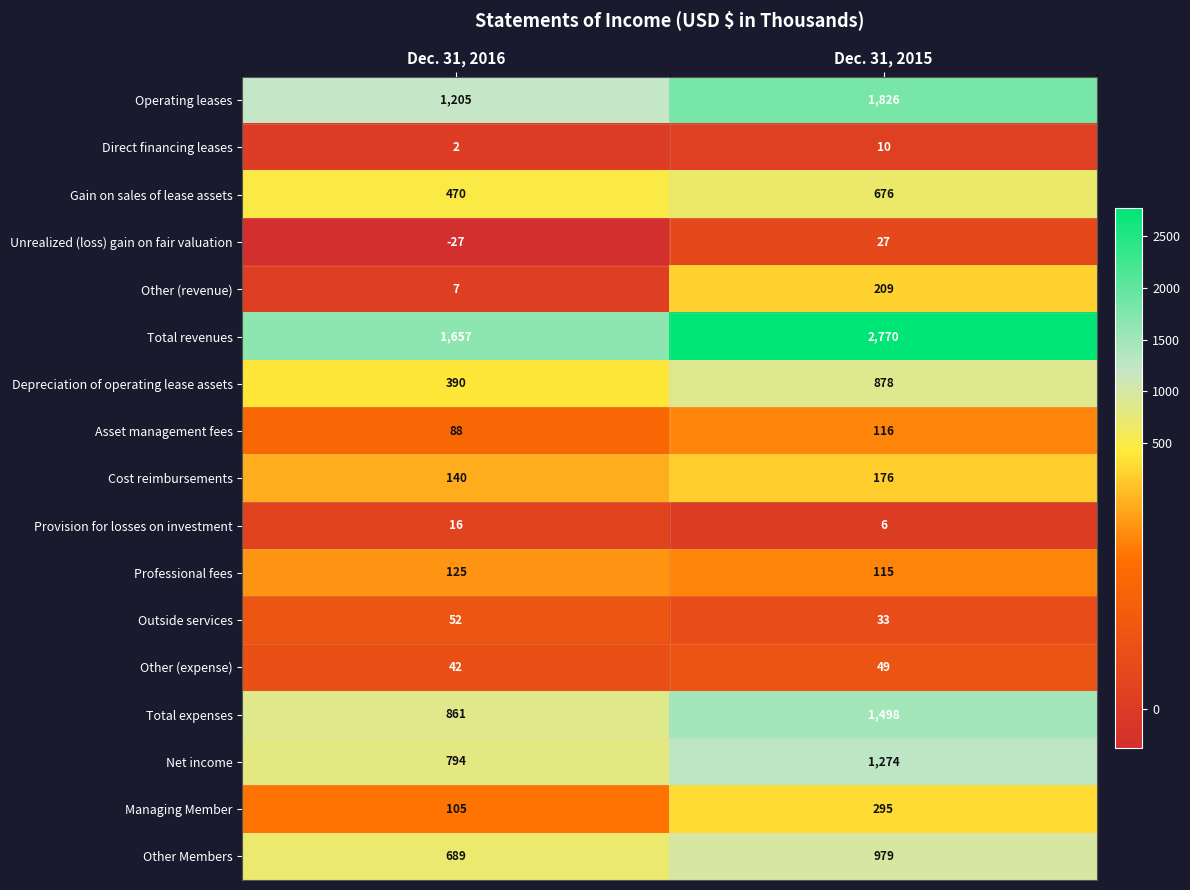

Which series has the largest range (max minus min)?

Total revenues